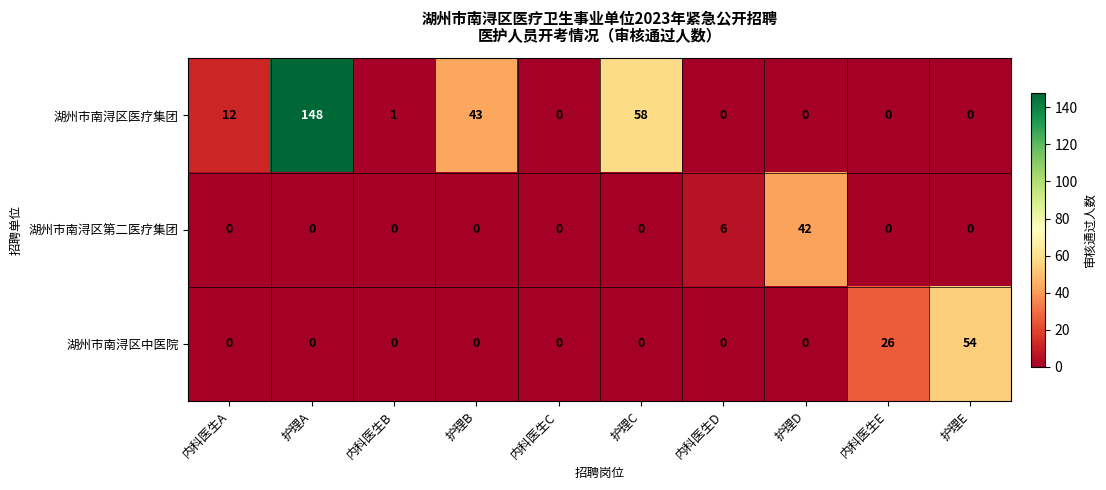

List the series in order of their peak value, lowest first.

湖州市南浔区第二医疗集团, 湖州市南浔区中医院, 湖州市南浔区医疗集团